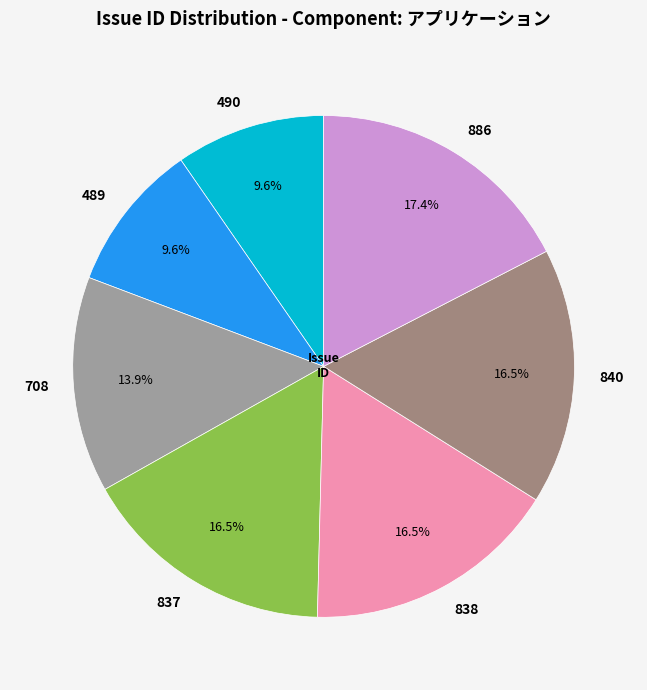

To the nearest percent, what portion does 490 represent?

10%